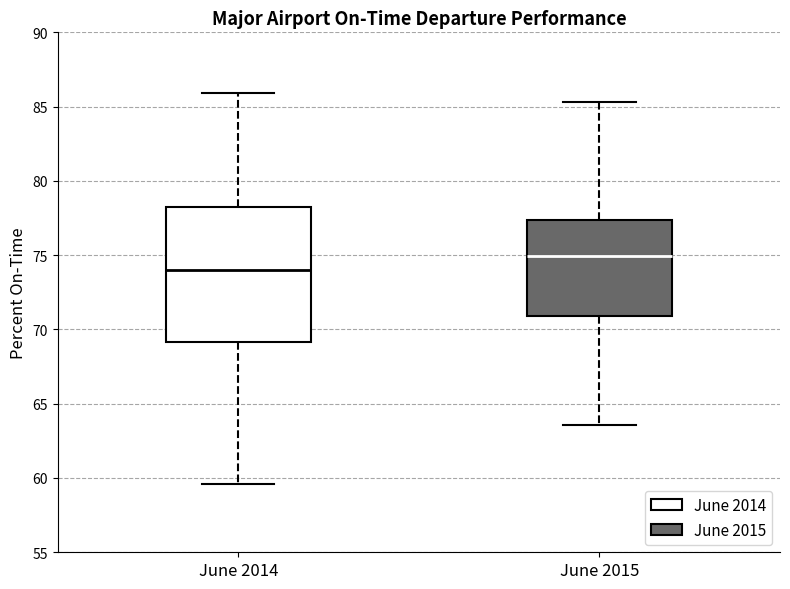

Which box's median line is the highest?

June 2015